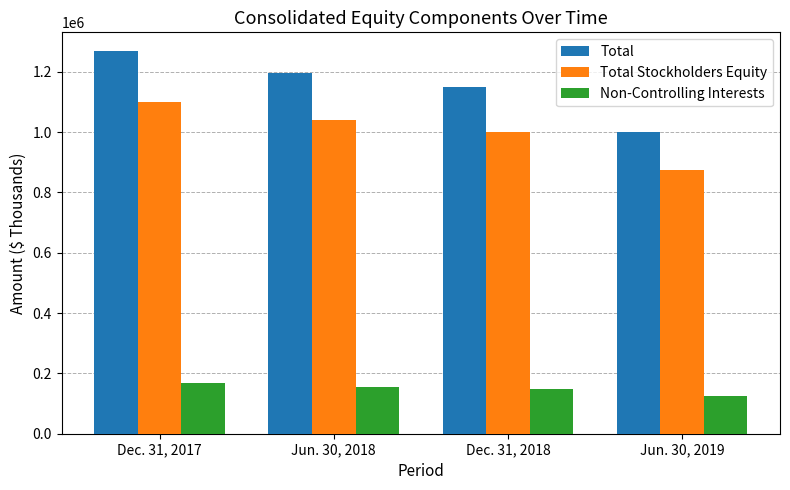

What is the difference between the highest and lowest values at Jun. 30, 2019?

874371